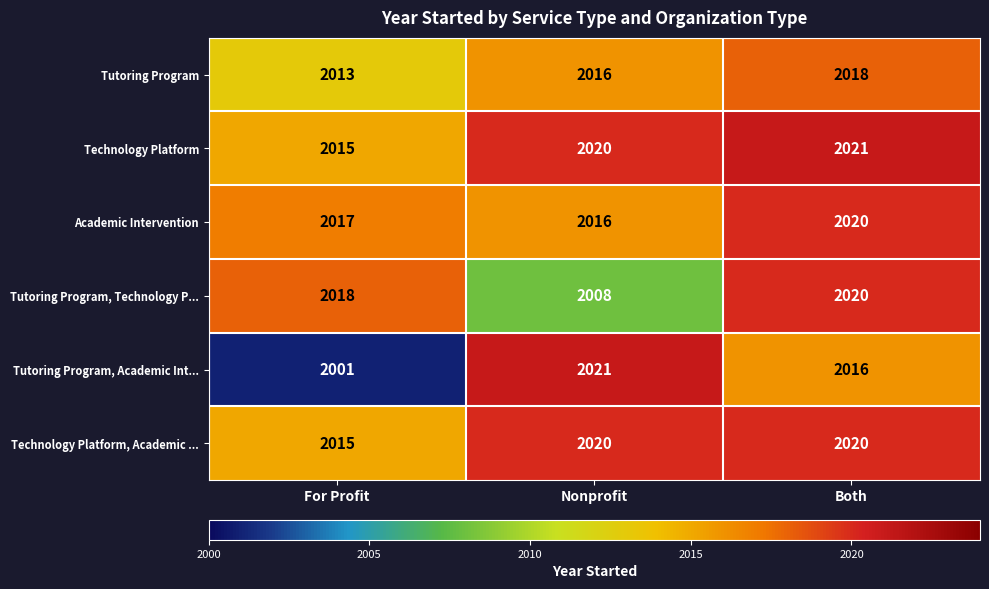

The Academic Intervention series shows 2017 at For Profit. True or false?

True